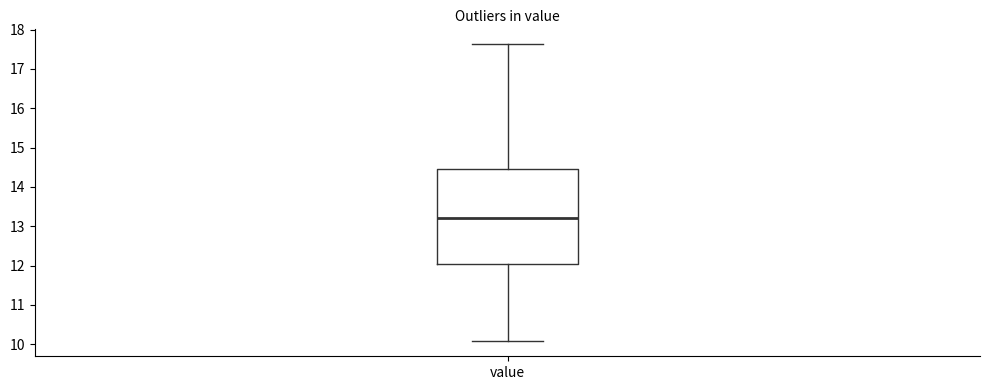

Read this box plot against the y-axis: the position of the median line, the range covered by the box, and the ends of both whiskers. The values are not printed on the chart, so give them approximately, as read against the axis.

median 13.2, box 12.0 to 14.5, whiskers 10.1 to 17.6